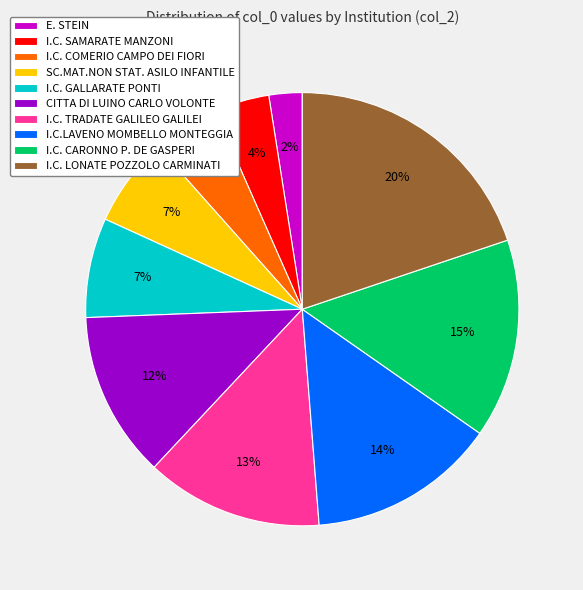

True or false: I.C. SAMARATE MANZONI accounts for 16% of the total.

False